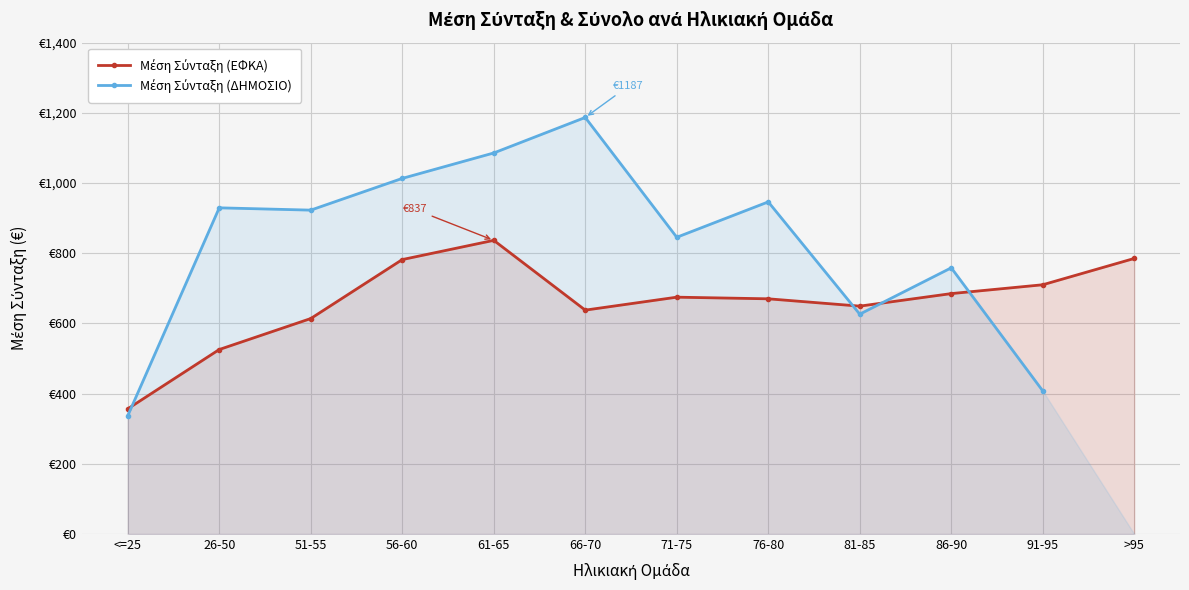

How many values in the Μέση Σύνταξη (ΕΦΚΑ) series are below 674?

6